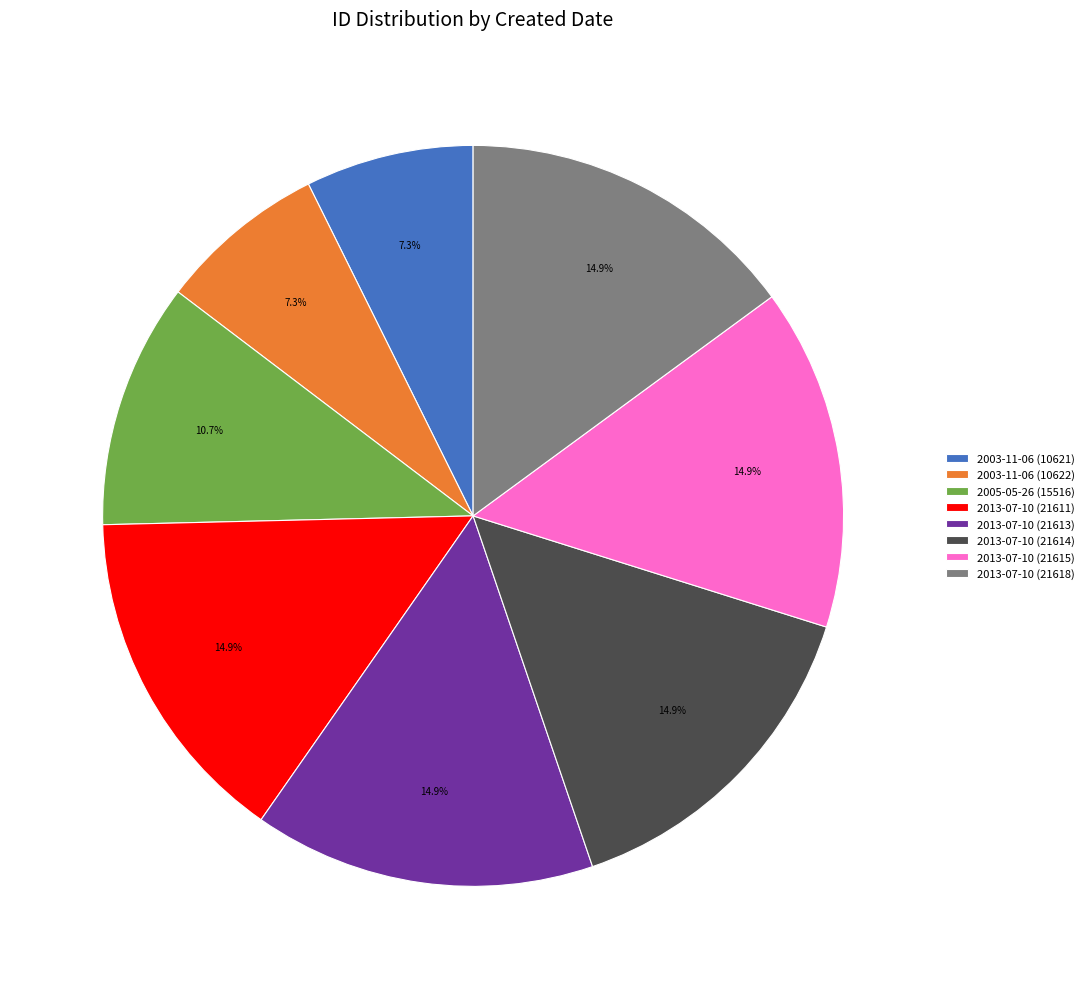

To the nearest percent, what is the difference between the 2013-07-10 (21615) and 2005-05-26 (15516) slice percentages?

4%